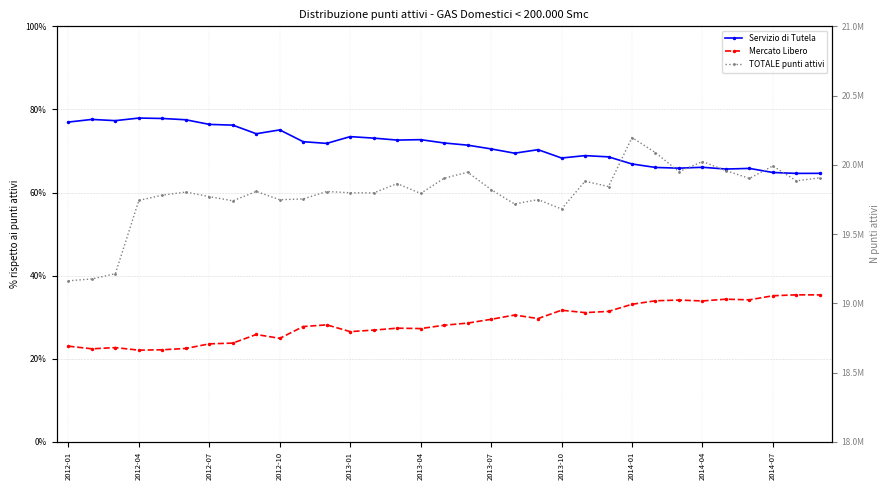

What is the average value of the TOTALE punti attivi series?

19794352.2